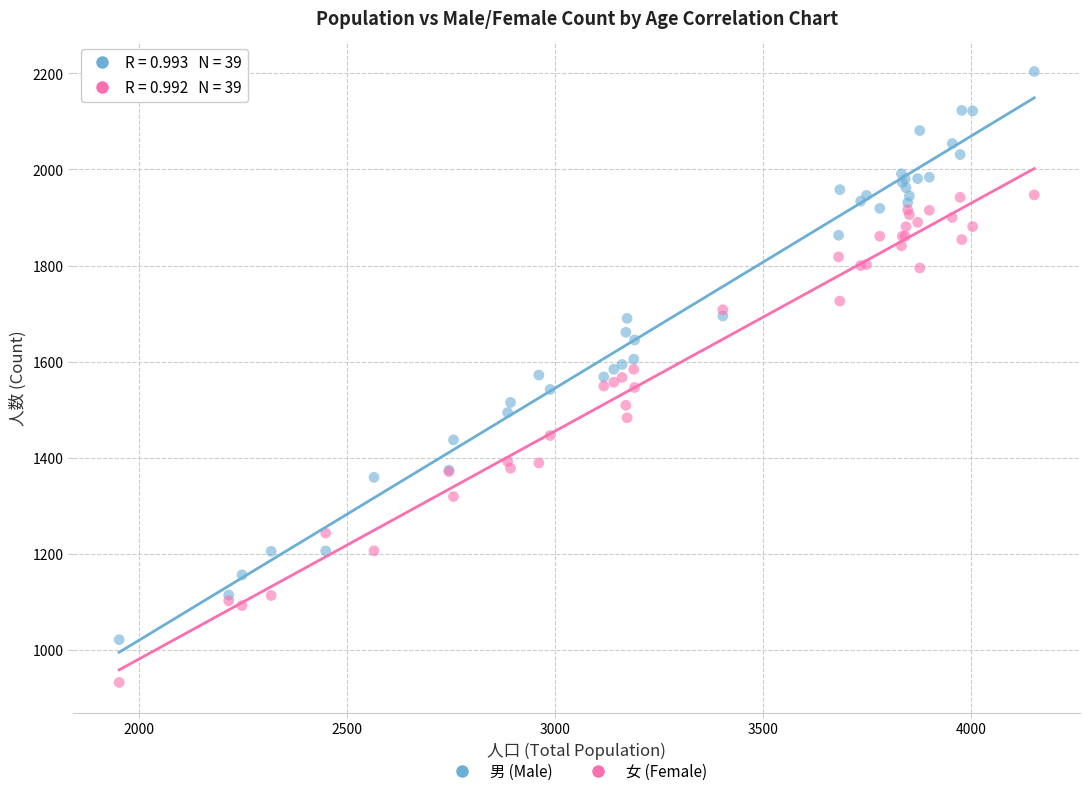

Which series has the largest Y range (max minus min)?

男 (Male)